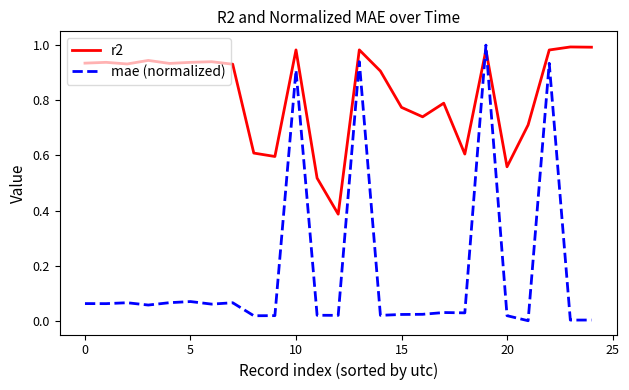

What is the average value of the mae (normalized) series?

0.2